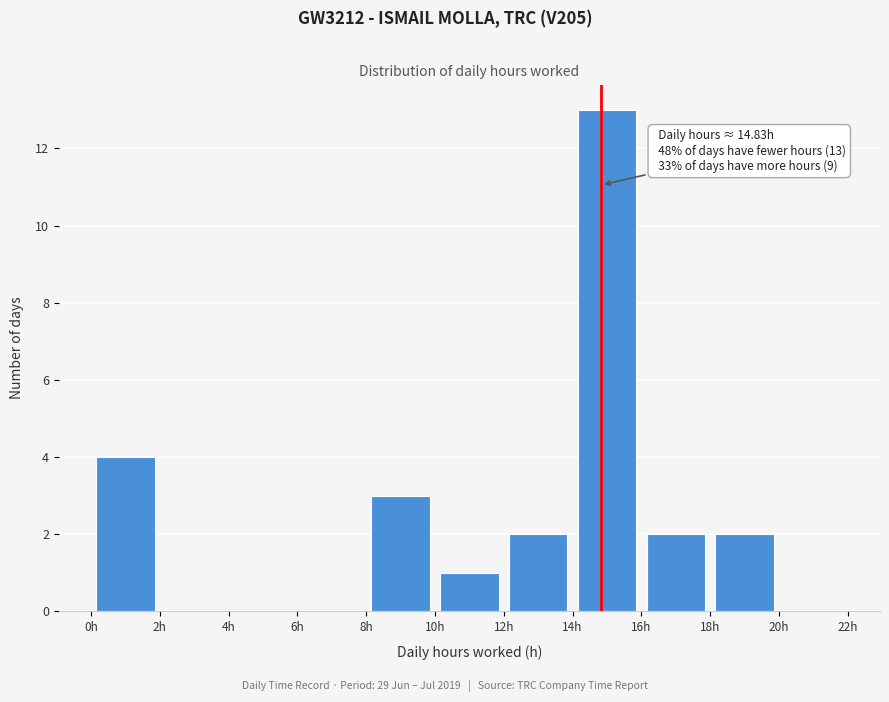

Which range on the x-axis has the tallest bar?

14 to 16